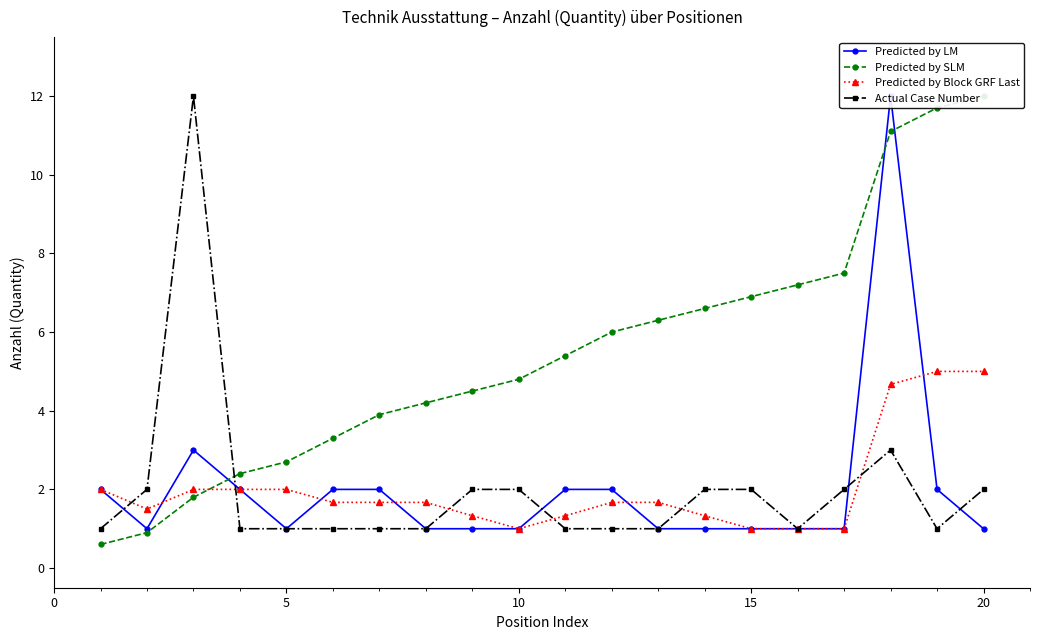

What is the highest value of the Predicted by Block GRF Last series?

5.0